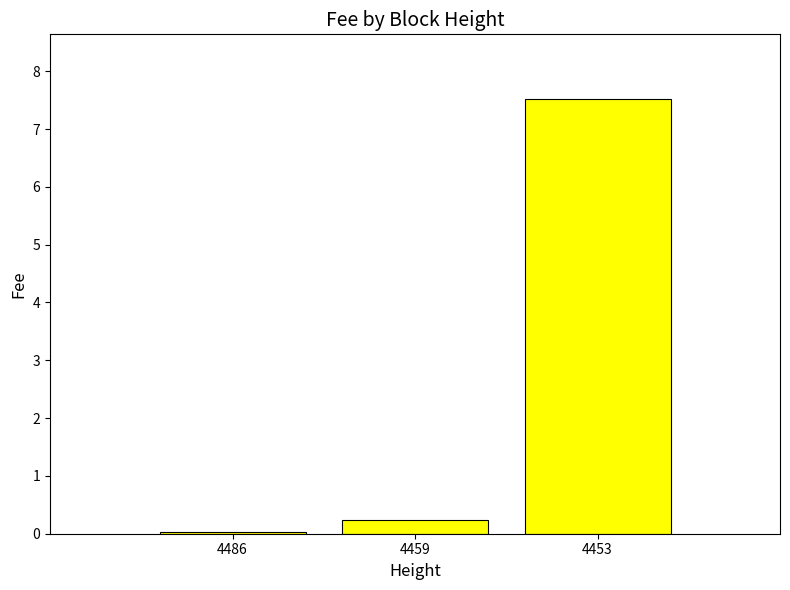

The value at 4453 is 9.8. True or false?

False